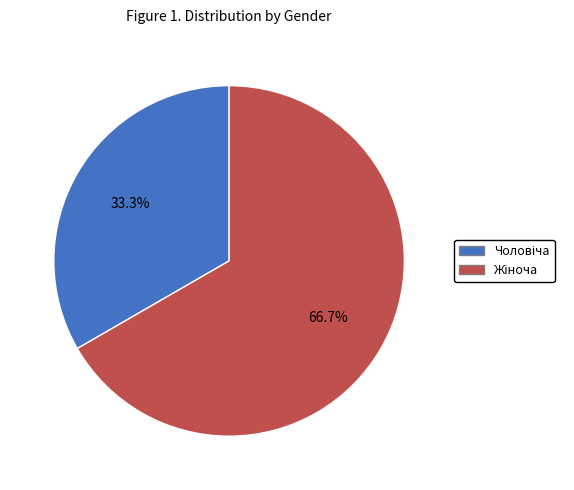

Is there a majority slice in this chart?

Yes